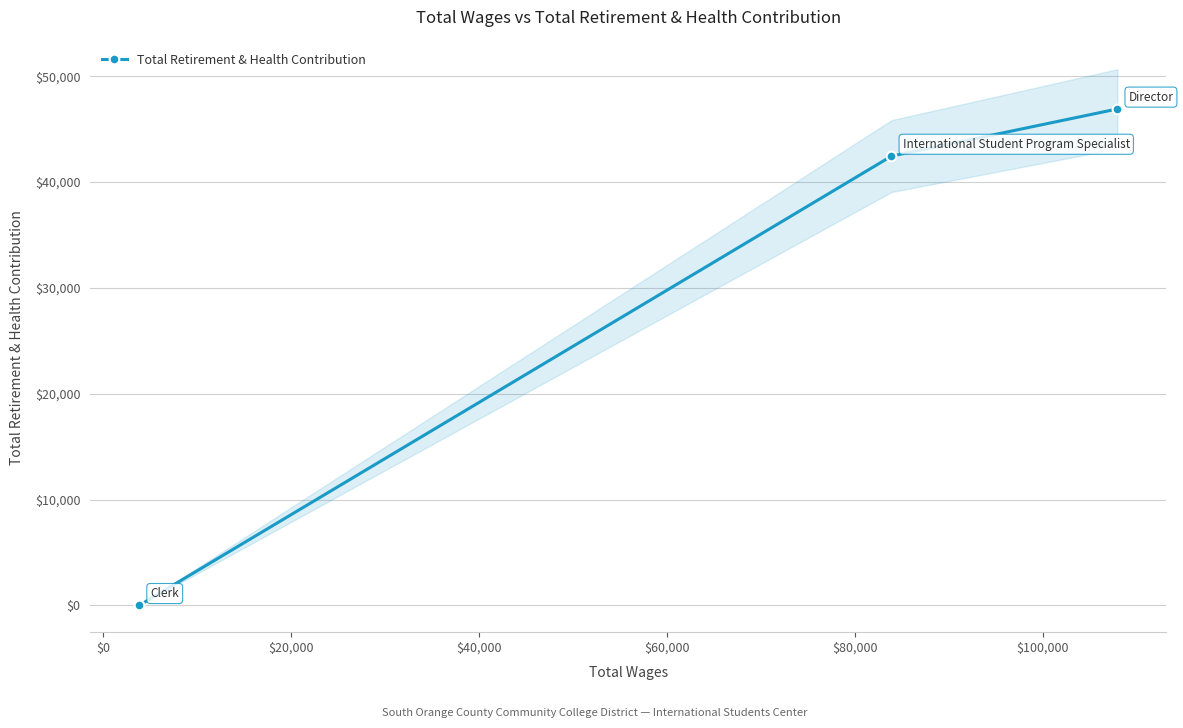

How many data points are above 42455?

1